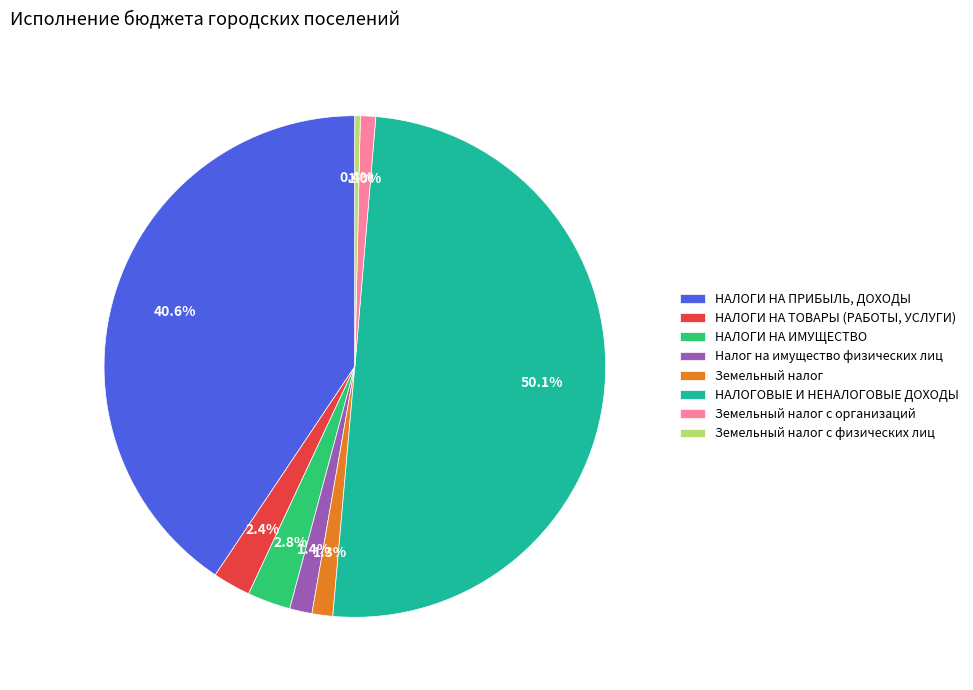

To the nearest percent, what percentage of the pie is Налог на имущество физических лиц?

1%